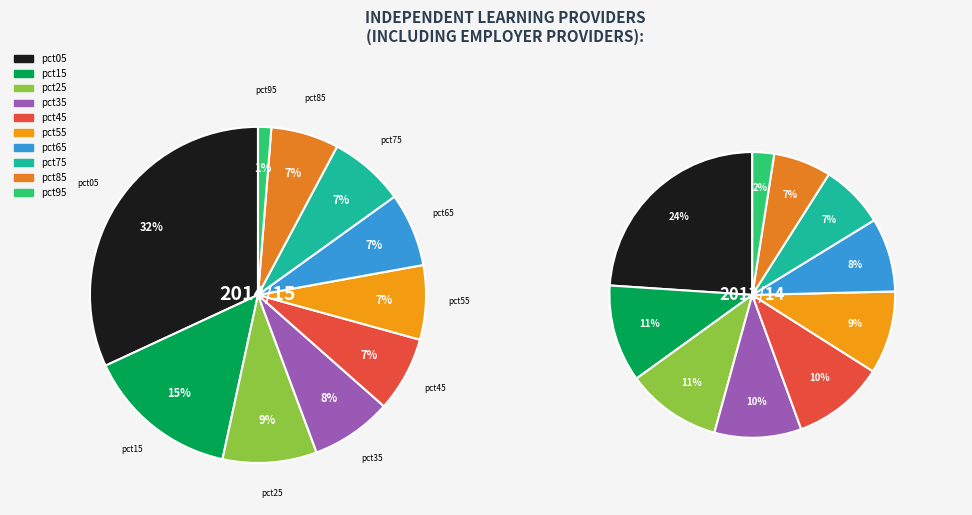

What is the total percentage of pct75 and pct85?

13.8%